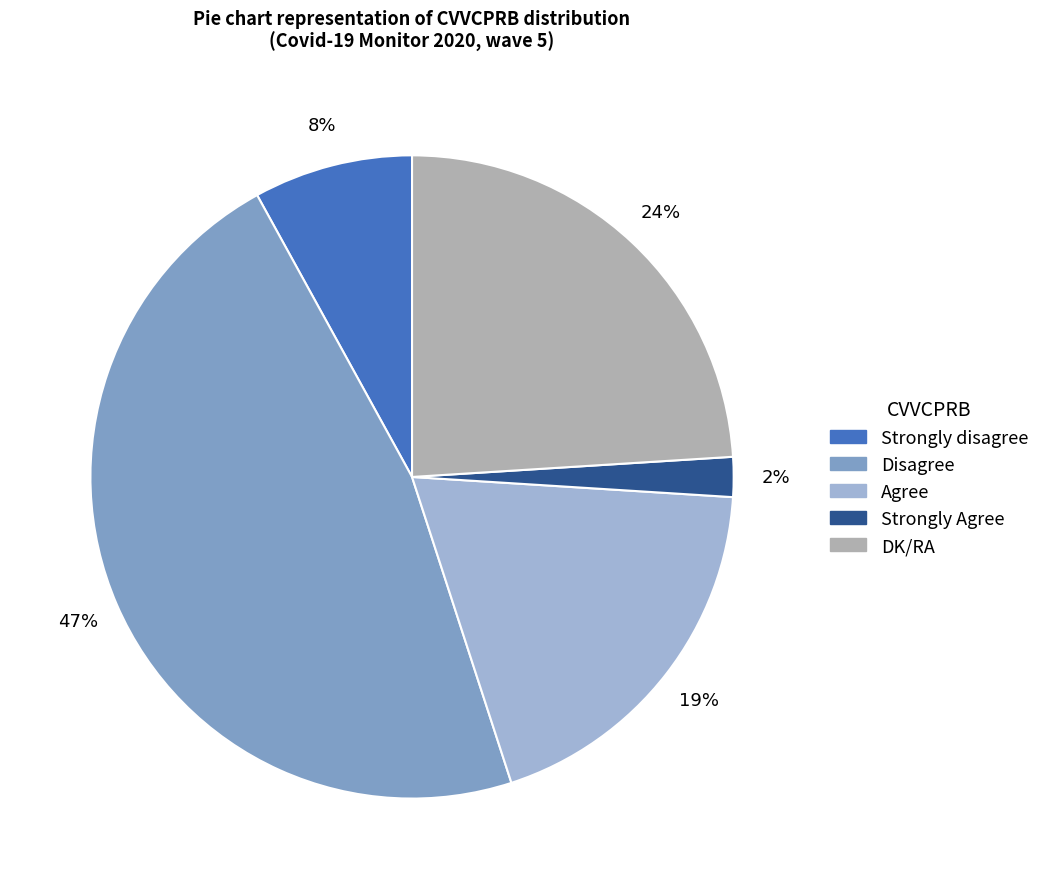

Rank the categories by value from highest to lowest.

Disagree, DK/RA, Agree, Strongly disagree, Strongly Agree